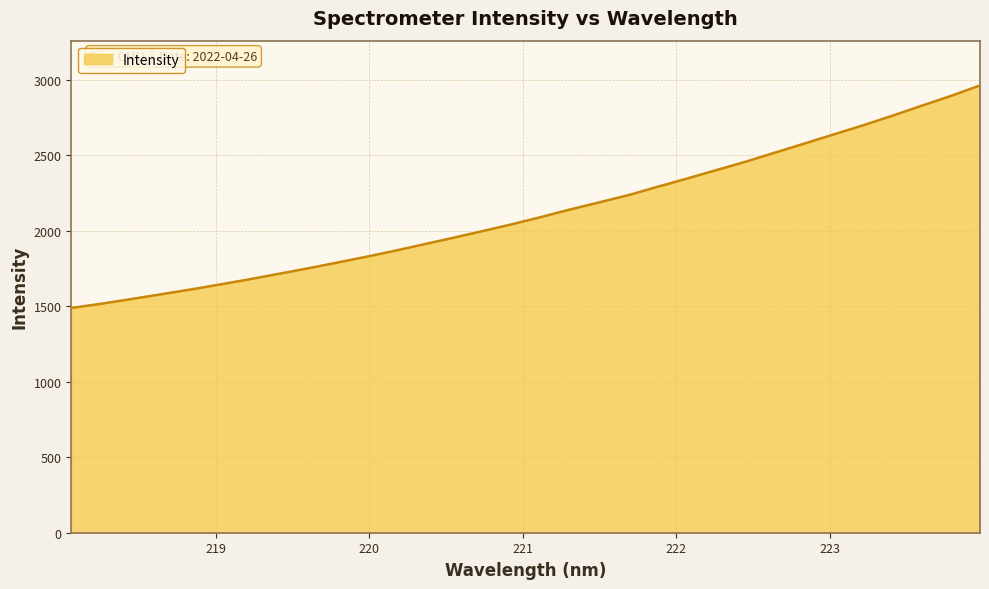

Does the chart have visible grid lines?

Yes